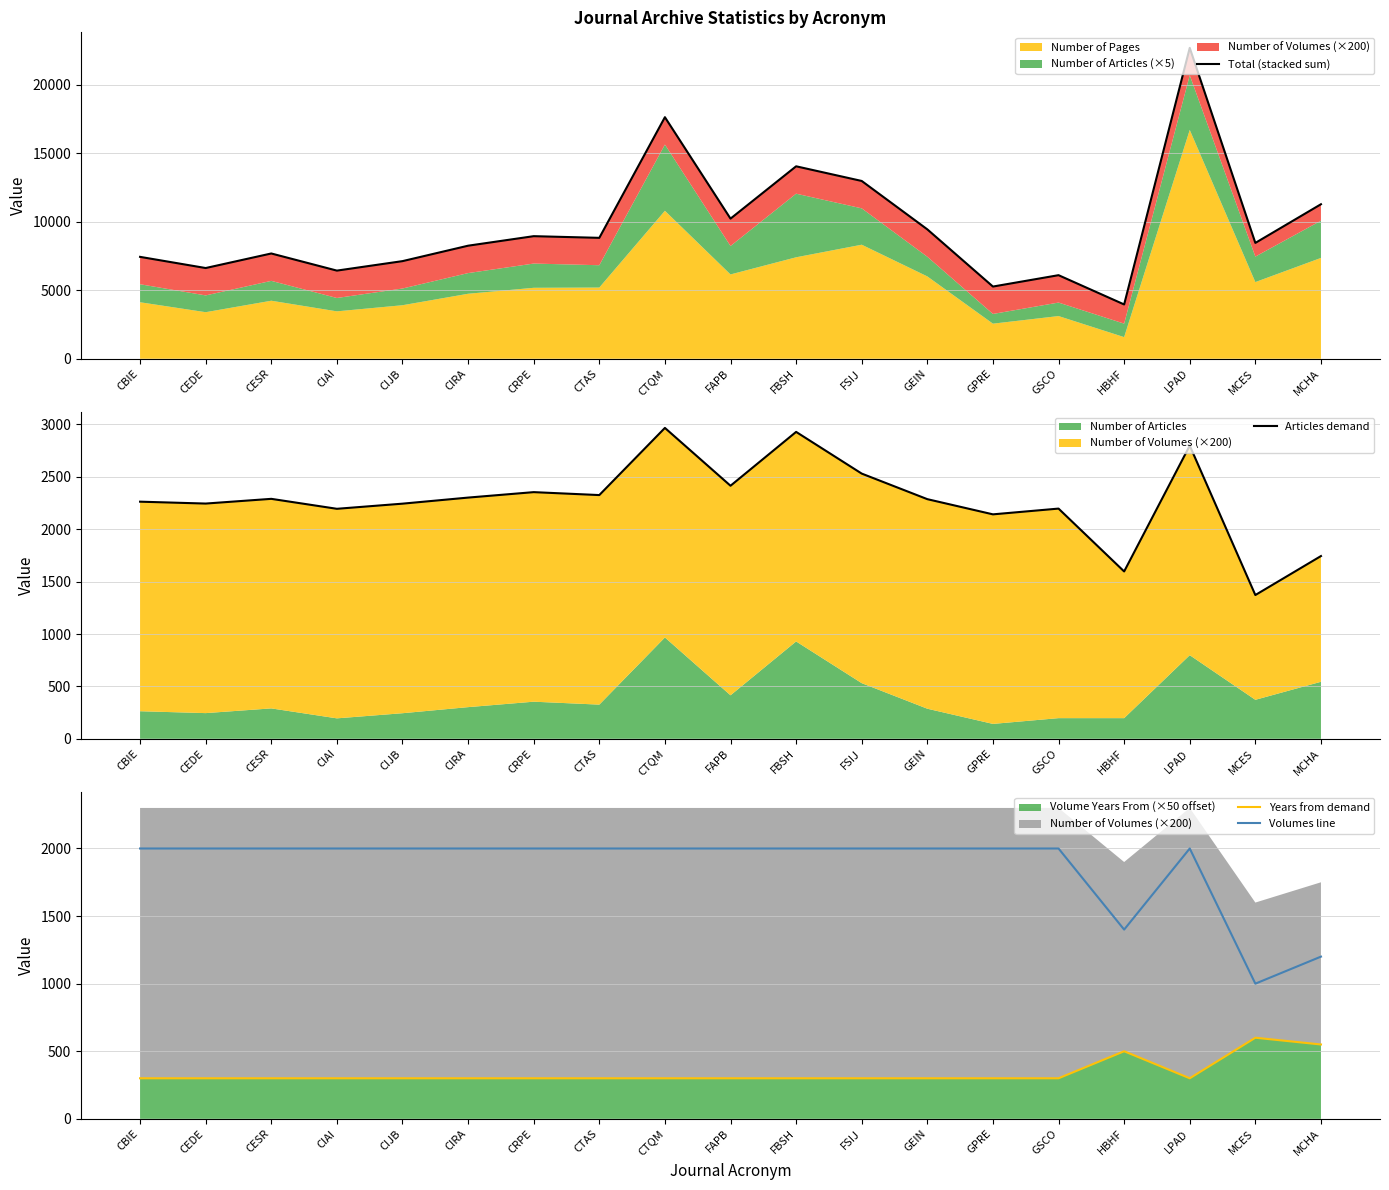

Where is Volumes line nearest to the value 1500?

HBHF